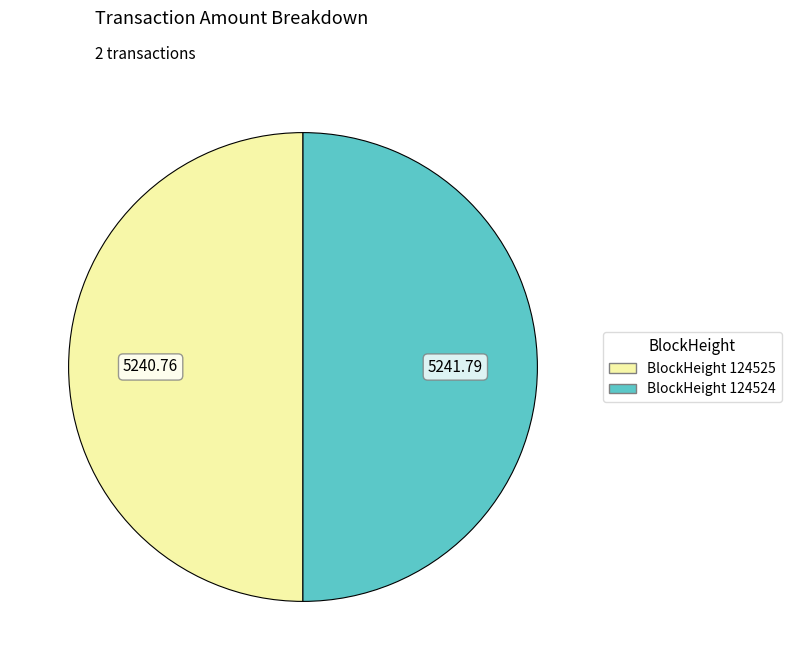

What is the ratio of the value at BlockHeight 124524 to the value at BlockHeight 124525?

1.0